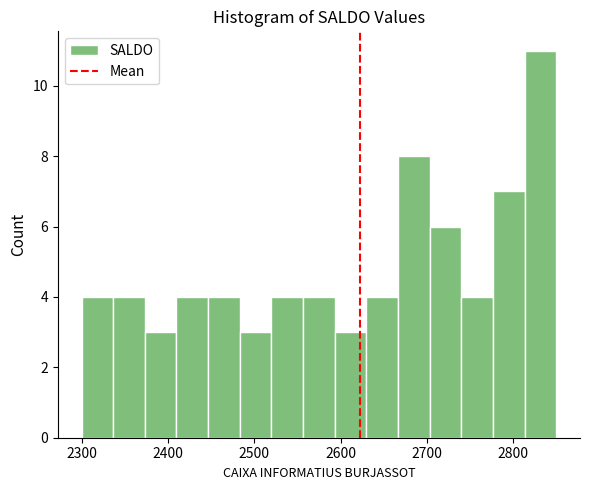

Read against the x-axis, roughly where is the centre of the tallest bar?

2830